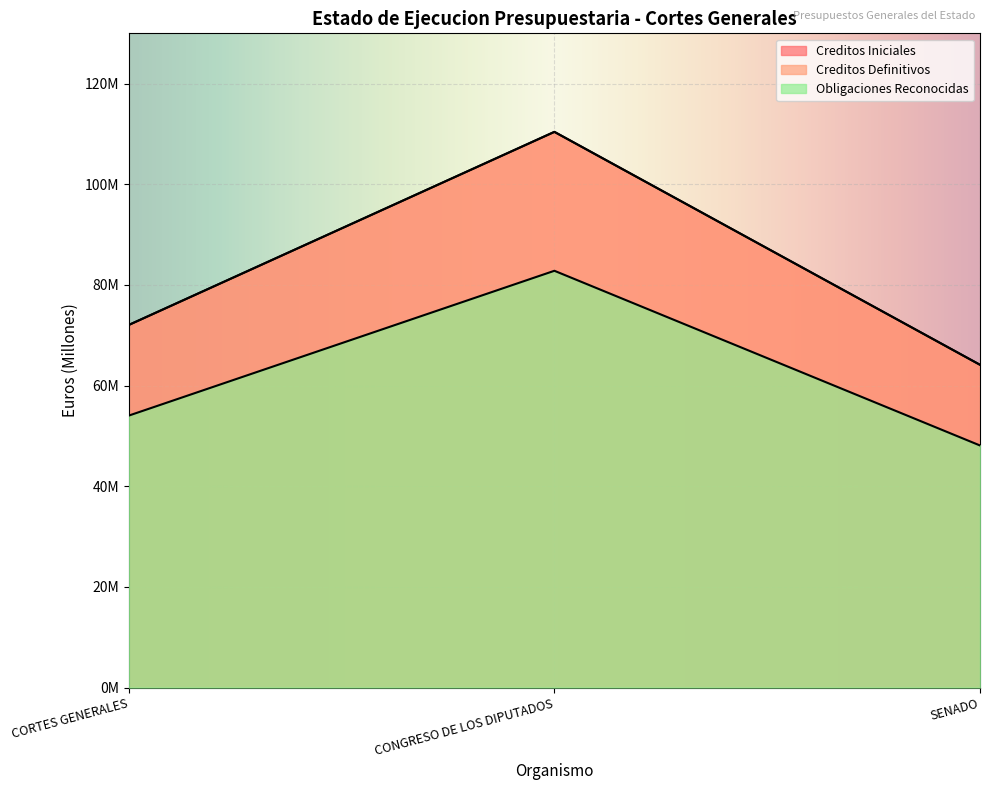

What is the sum of the Creditos Definitivos values at SENADO and CONGRESO DE LOS DIPUTADOS?

174.6